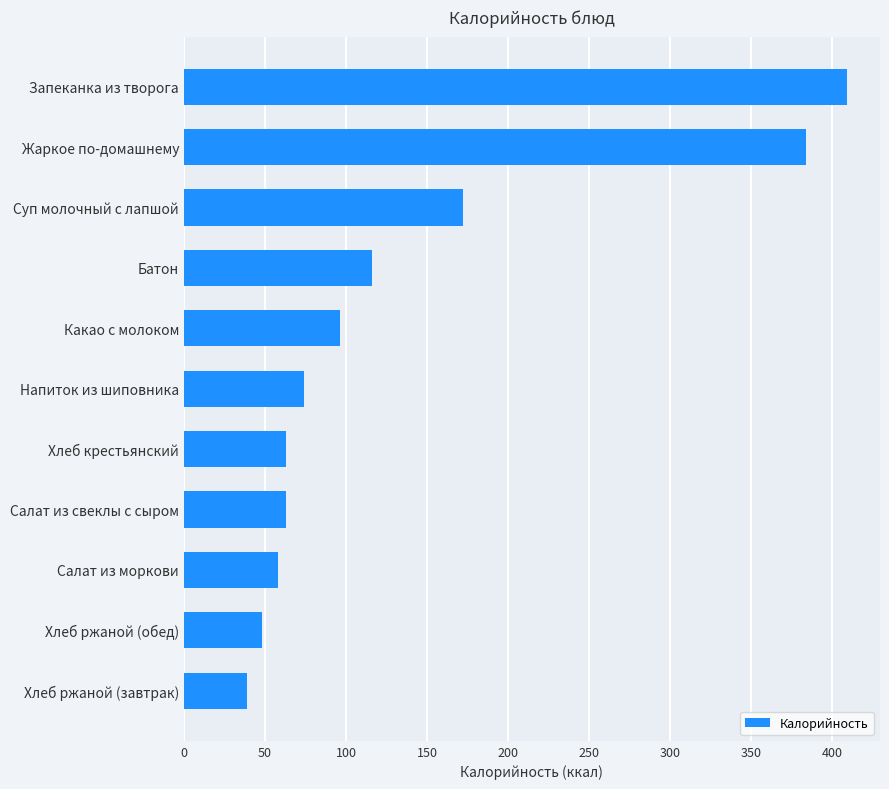

What is the value of the 4th bar from the top?

116.0